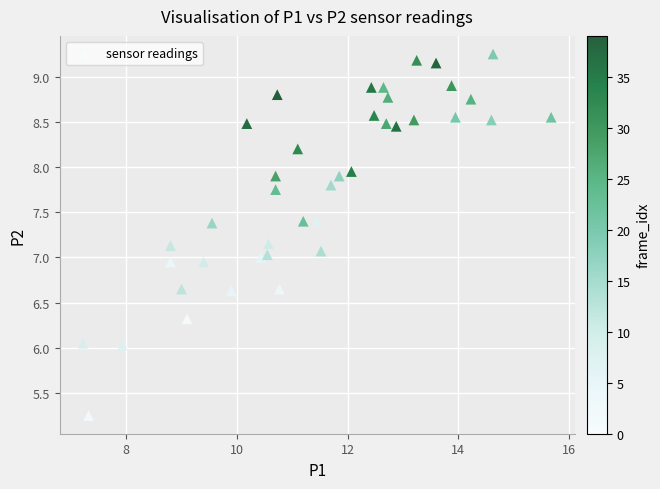

What is the range of X values (max minus min)?

8.5